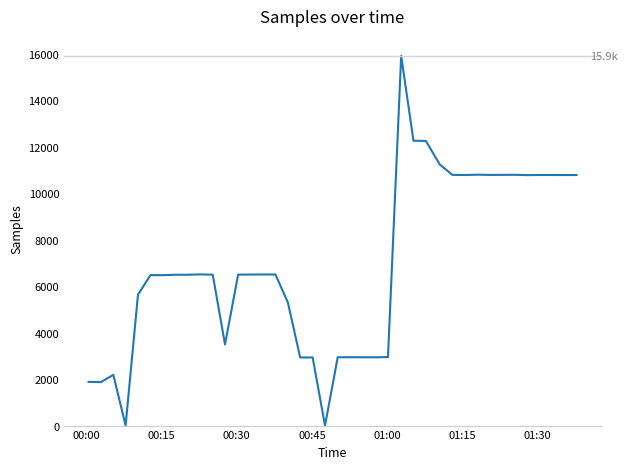

Does the chart have visible grid lines?

No